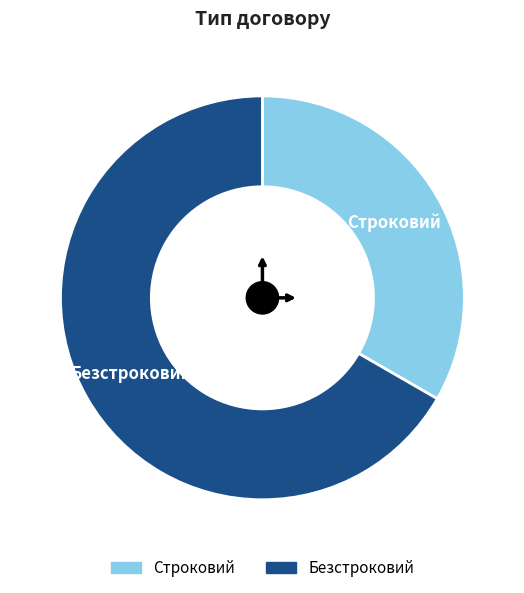

Is there any slice that represents more than half of the pie?

Yes